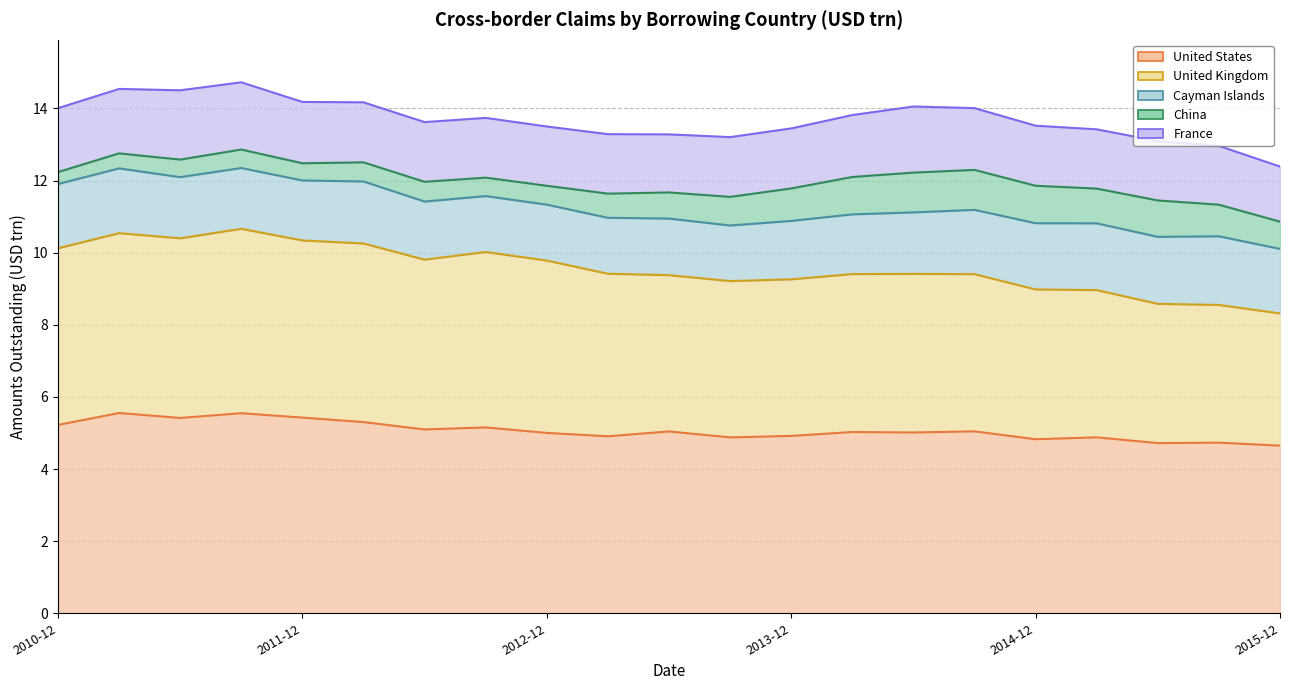

What is the sum of all France values?

35.6